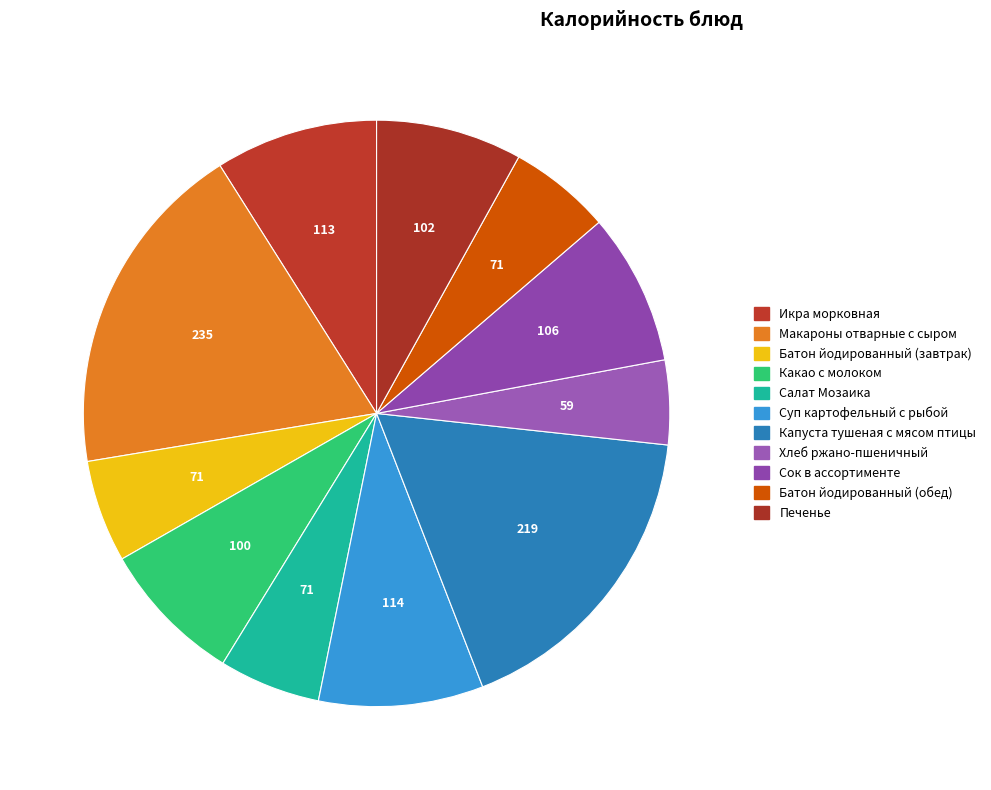

How many segments does this pie chart have?

11